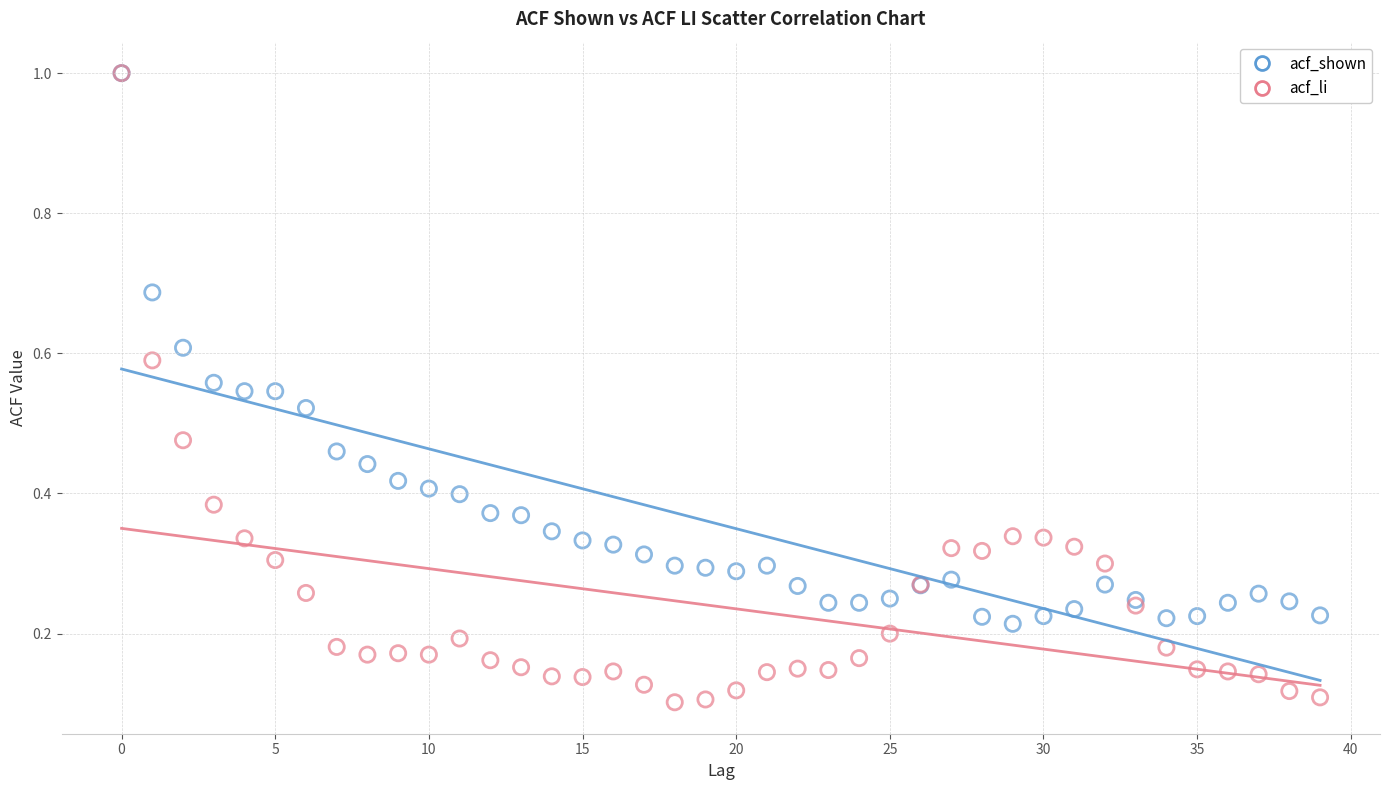

What are all the series names shown in the legend?

acf_shown, acf_li